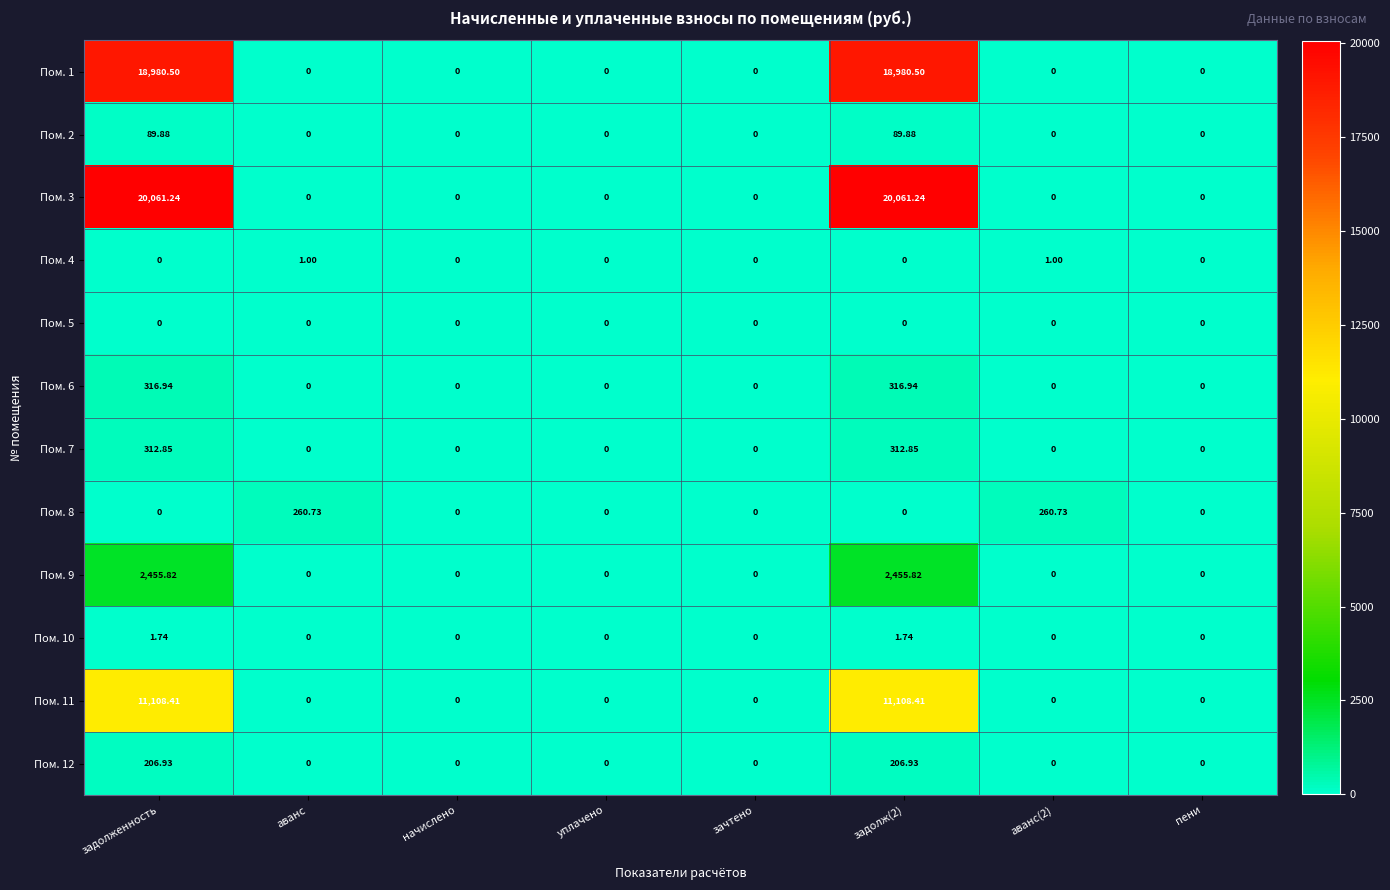

How many distinct data groups are displayed?

12